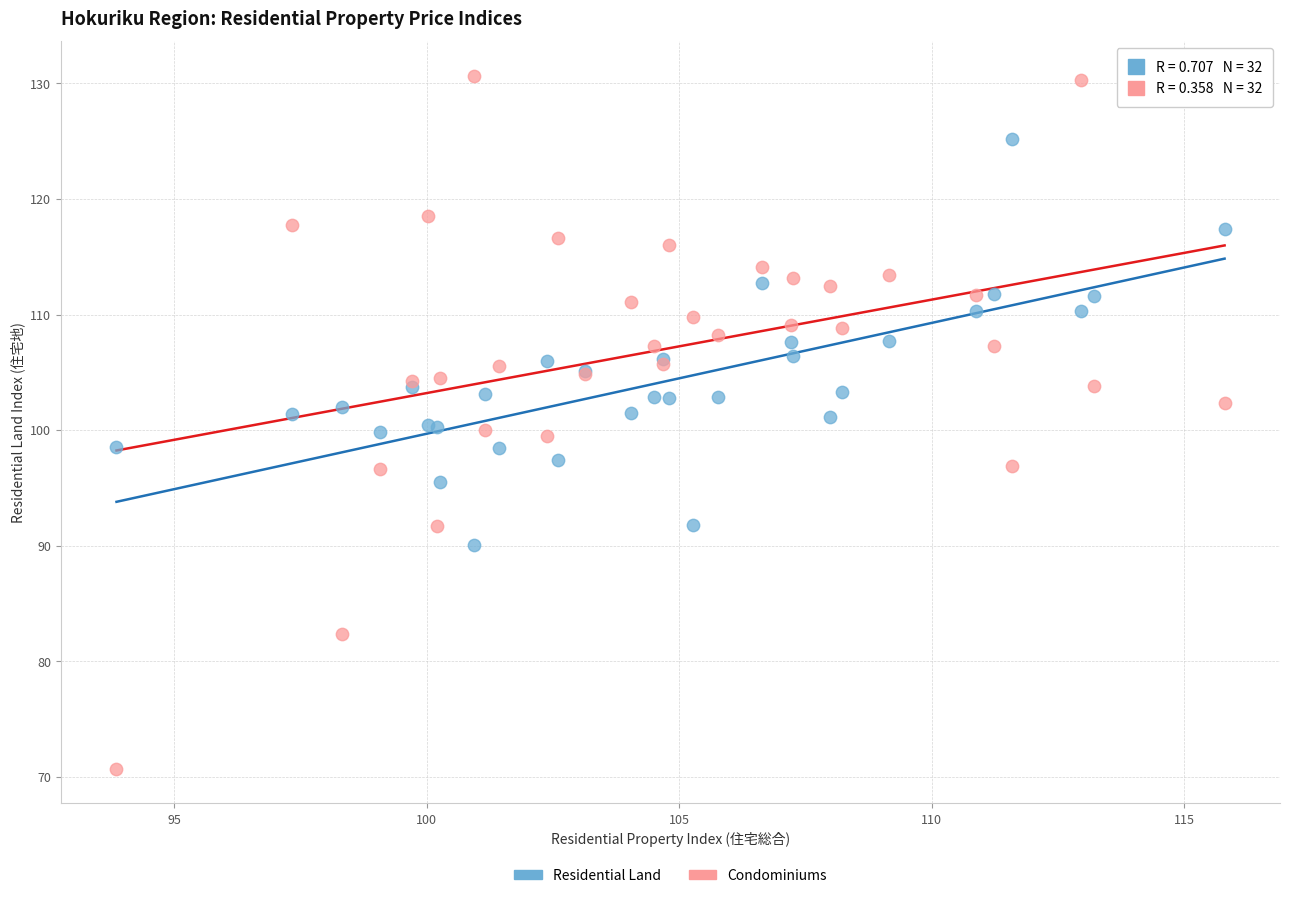

Which series contains the highest Y value?

Condominiums